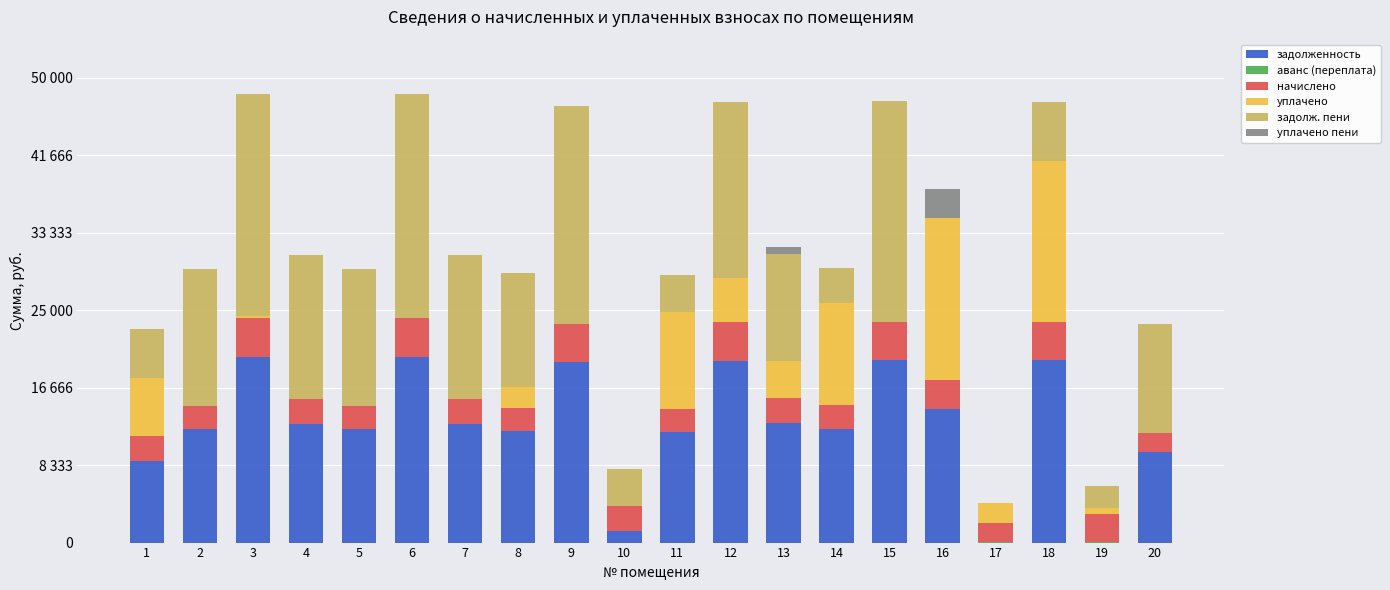

At which label is задолженность closest to 9988?

20